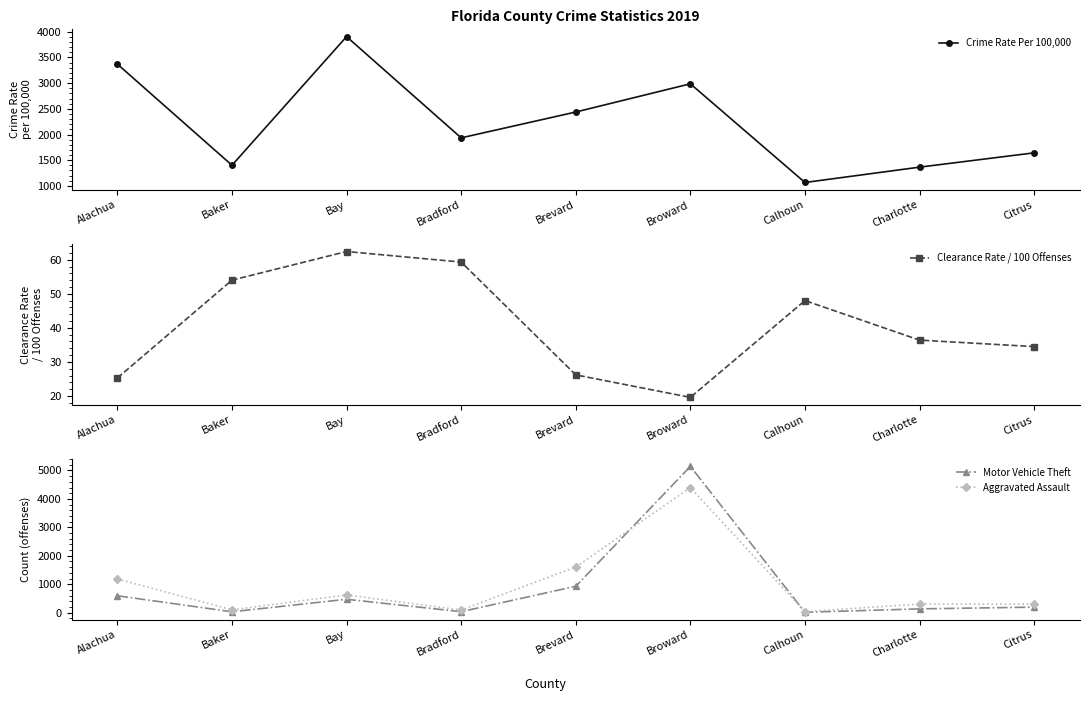

Rank the categories by Crime Rate Per 100,000 value from highest to lowest.

Bay, Alachua, Broward, Brevard, Bradford, Citrus, Baker, Charlotte, Calhoun